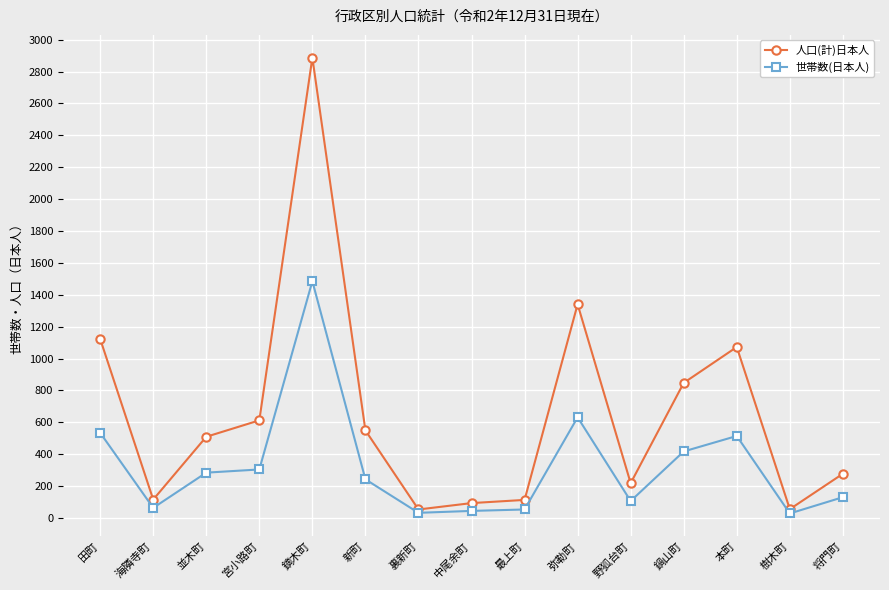

Where is the first local maximum for 人口(計)日本人?

鏑木町